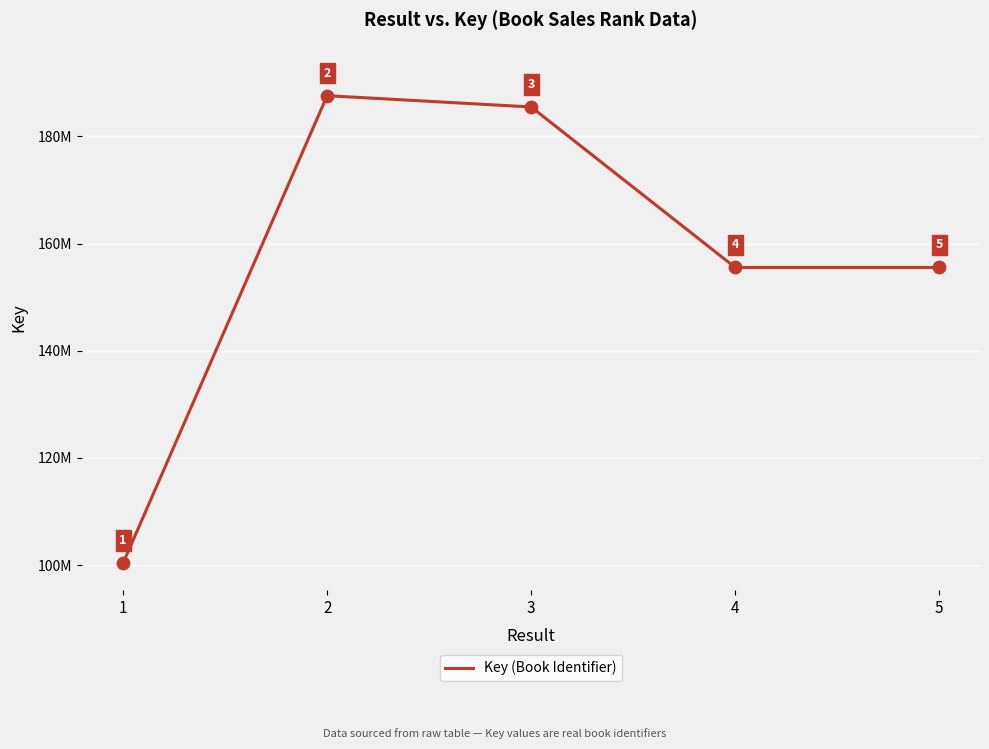

What is the change in value from 1 to 3?

+85072637